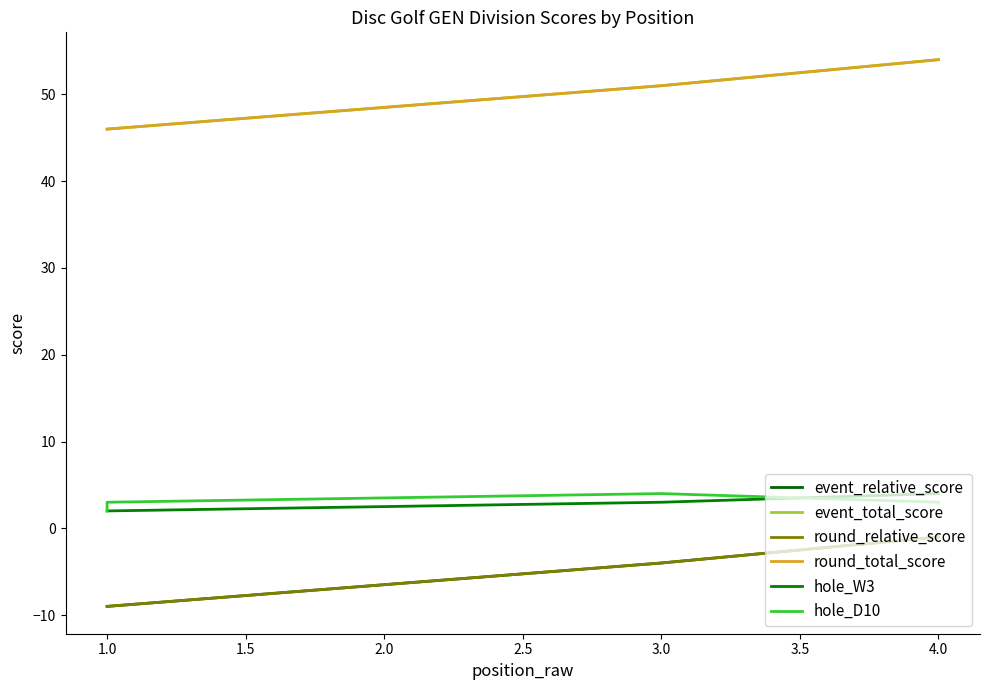

What are all the series names shown in the legend?

event_relative_score, event_total_score, round_relative_score, round_total_score, hole_W3, hole_D10